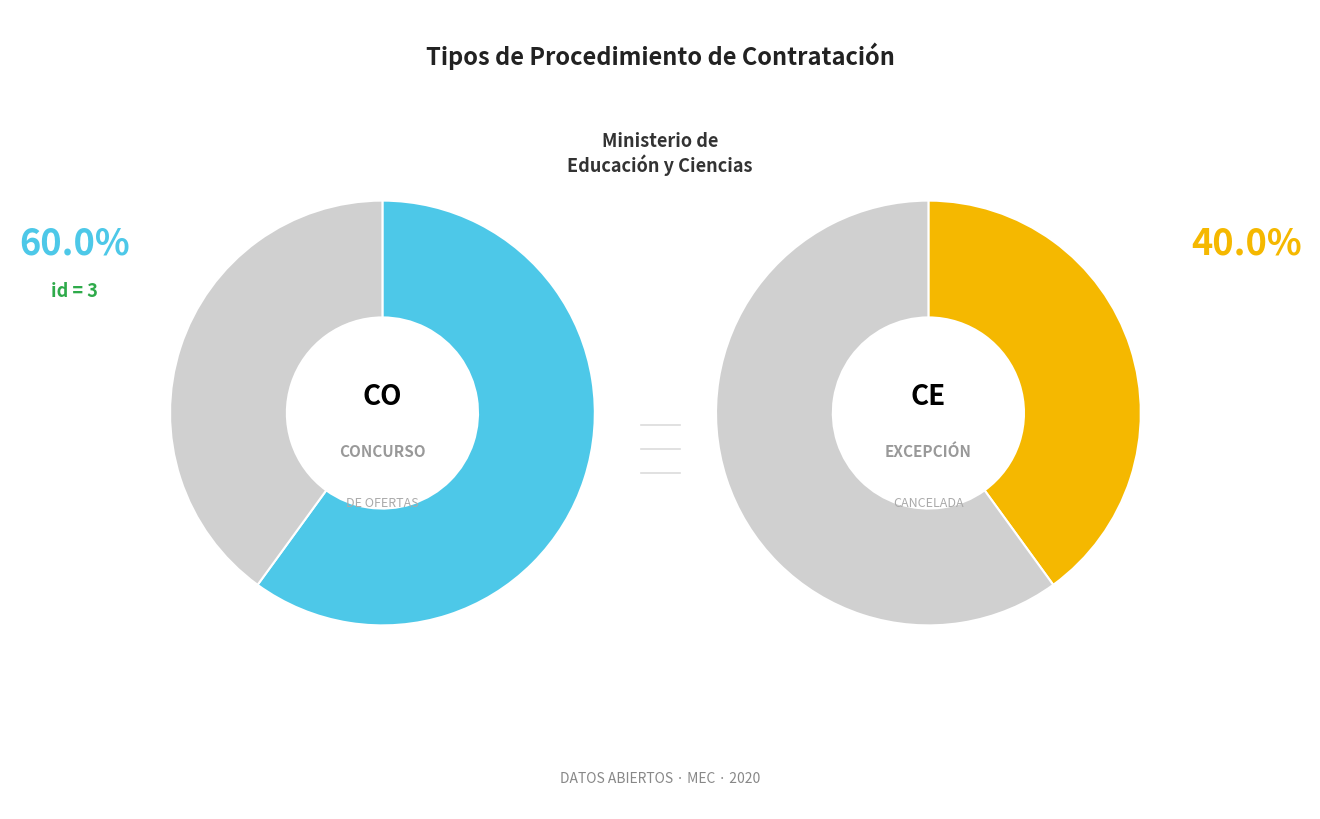

To the nearest percent, what is the average slice percentage?

50%